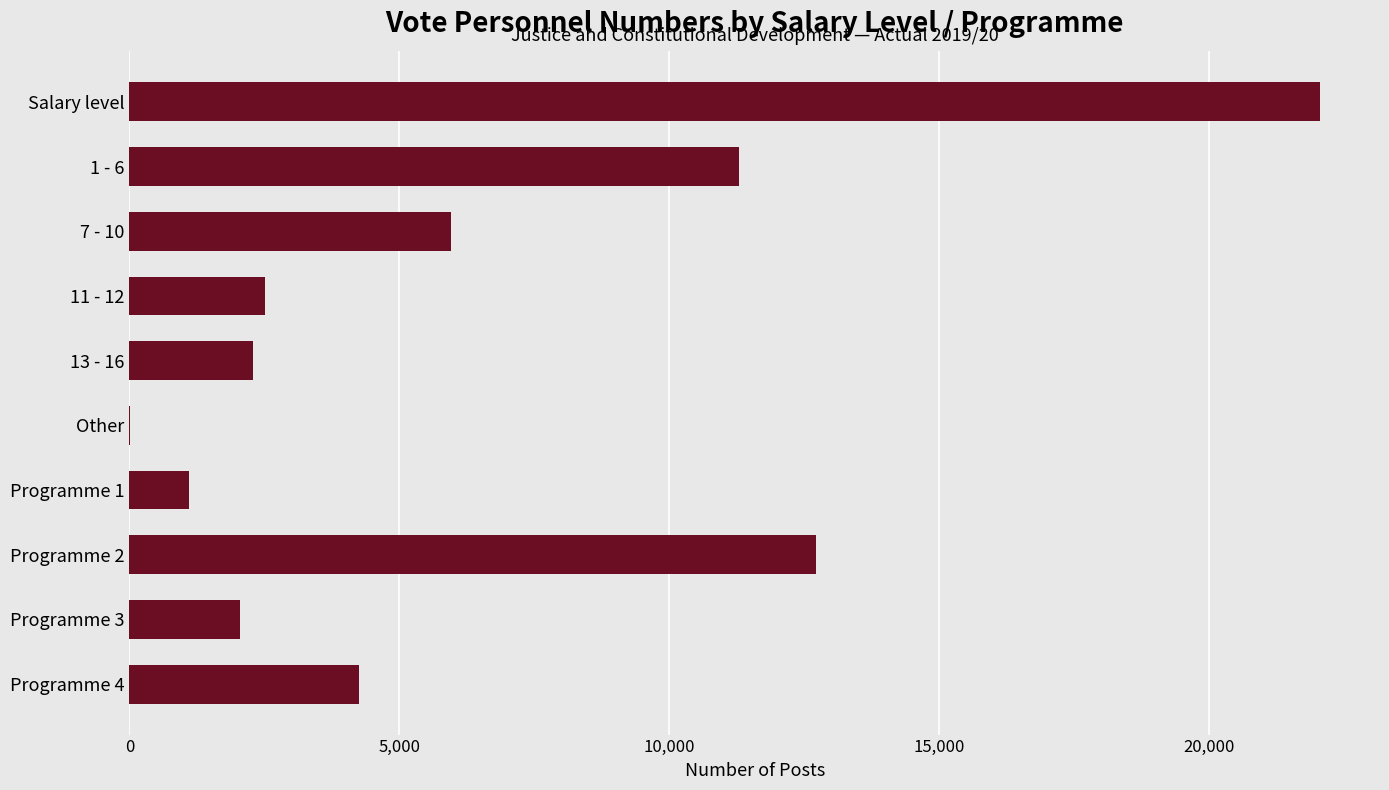

True or false: the data shows 35412 at Salary level.

False